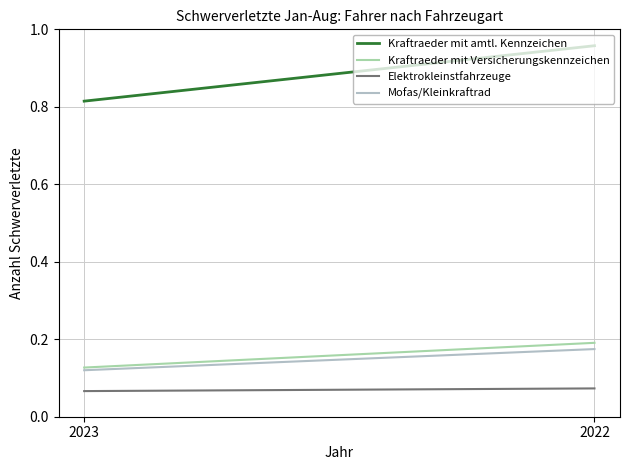

The value of Mofas/Kleinkraftrad at 2022 is 0.1. True or false?

False